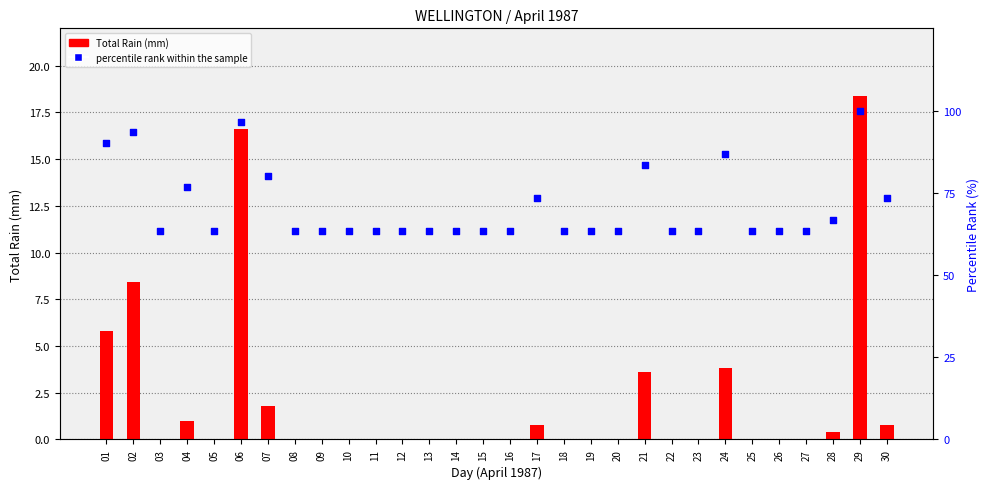

Which series reaches the minimum Y coordinate?

Total Rain (mm)